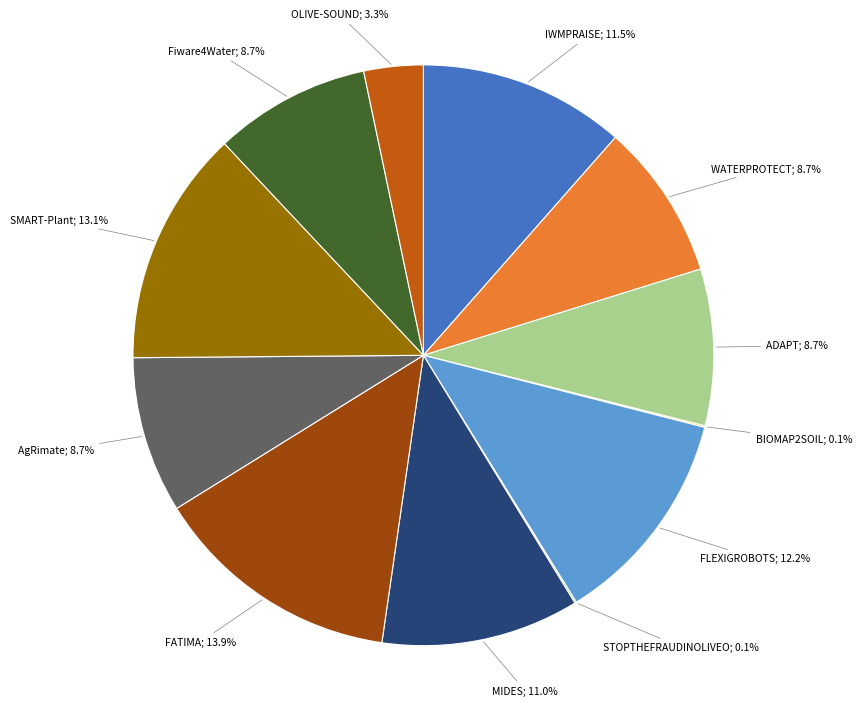

Is there any slice that represents more than half of the pie?

No